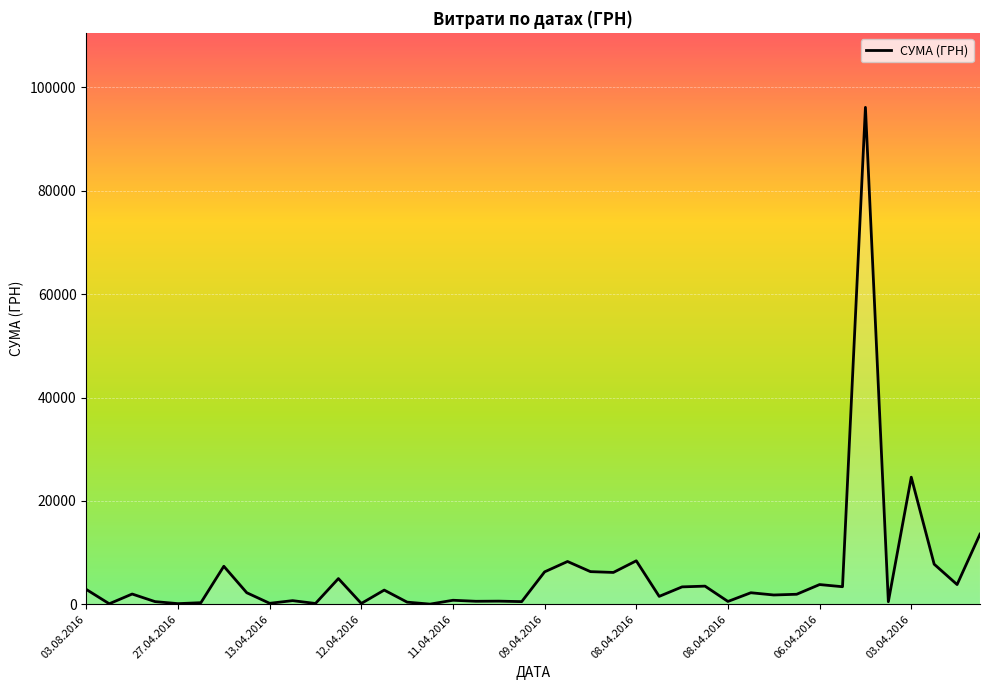

What is the difference between the maximum and minimum values?

96114.1